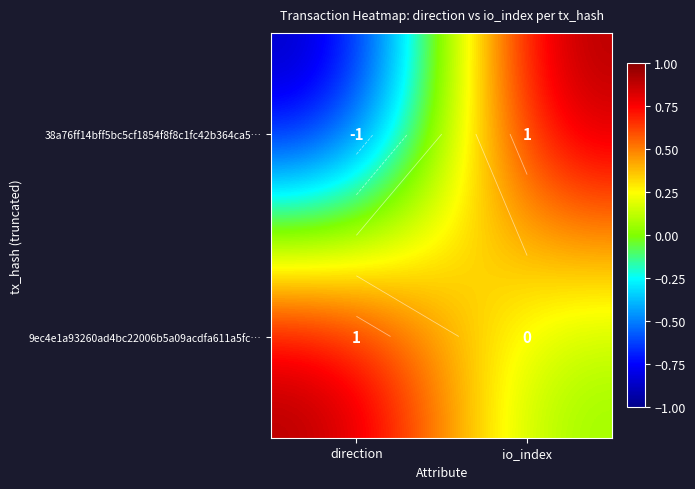

Which category has the lowest value across all series?

direction